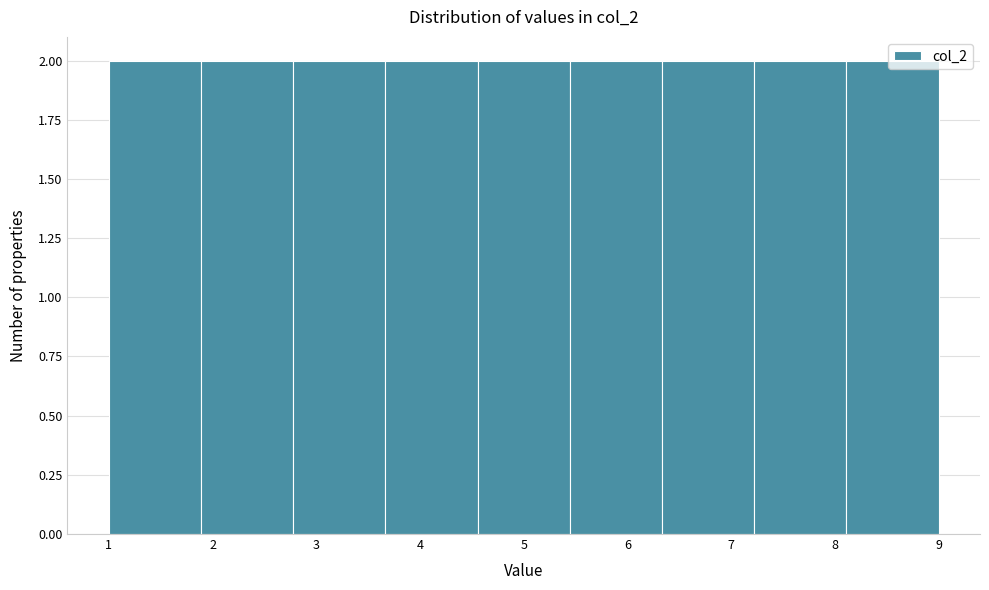

Reading left to right, list every bar in this chart as the range it spans on the x-axis followed by its height. Neither the bar edges nor the heights are printed on the chart, so give them approximately, as read against the axes.

1.0 to 1.9: 2
1.9 to 2.8: 2
2.8 to 3.7: 2
3.7 to 4.6: 2
4.6 to 5.4: 2
5.4 to 6.3: 2
6.3 to 7.2: 2
7.2 to 8.1: 2
8.1 to 9.0: 2